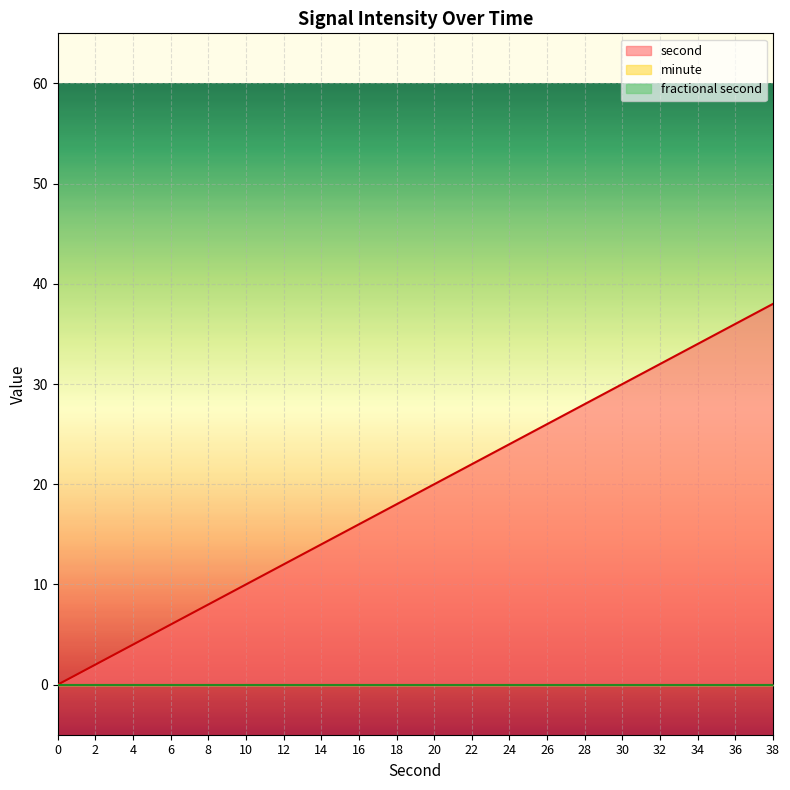

At how many categories does at least one series exceed 21?

9